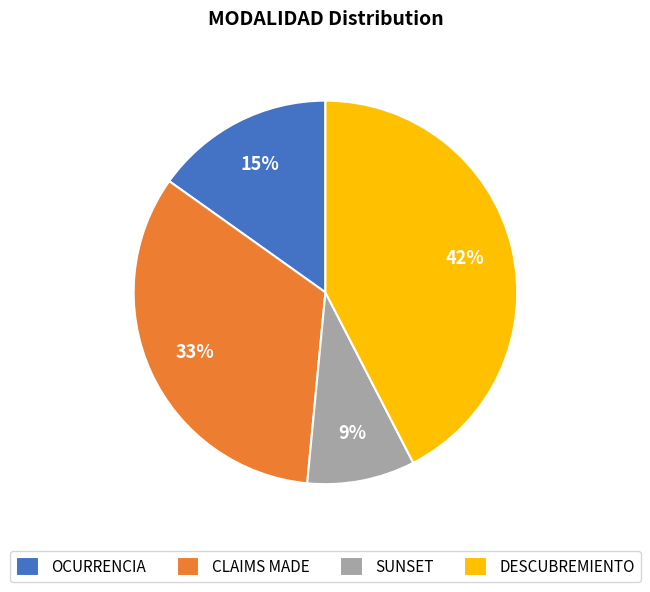

Count the number of slices in the pie.

4